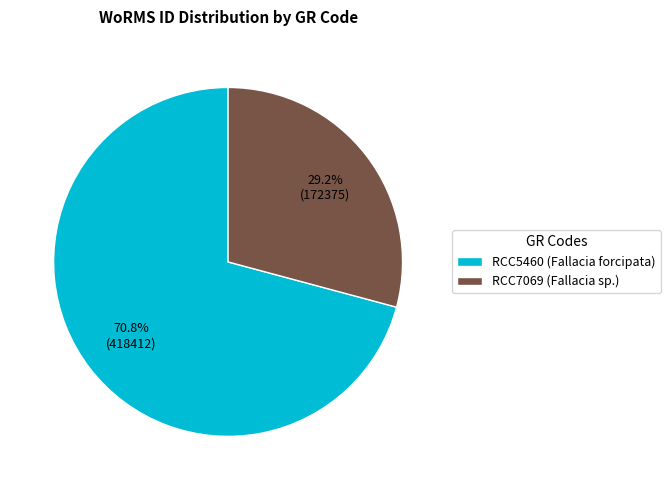

Which slice is the largest?

RCC5460